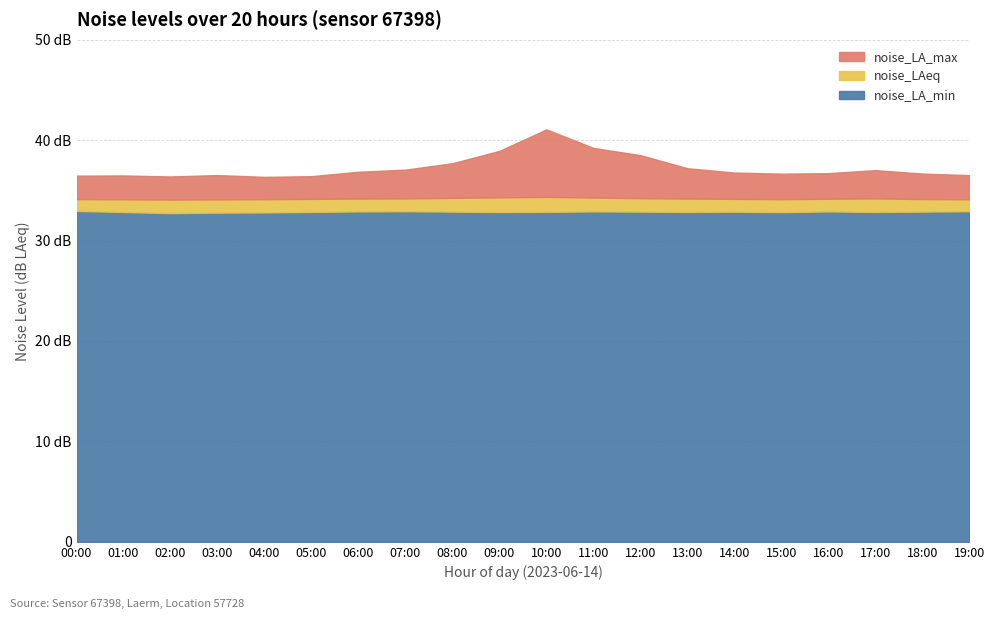

What is the value of the noise_LAeq point at the 5th from the left?

34.1